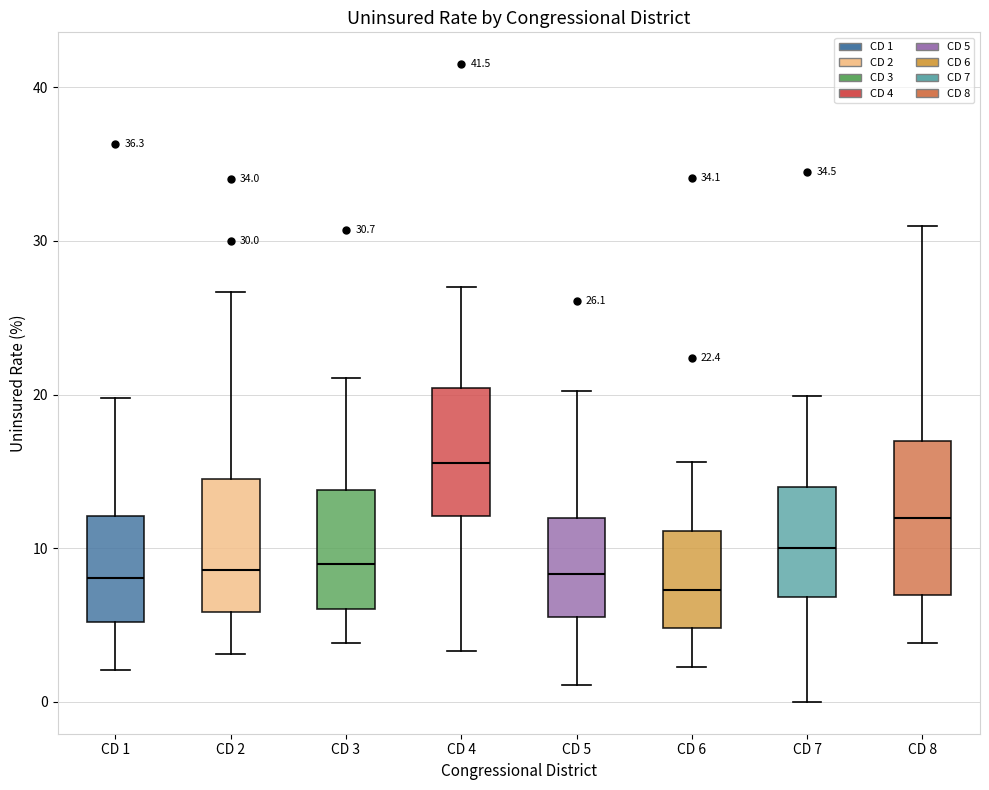

Comparing the boxes themselves (not the whiskers), which one is the tallest?

CD 8